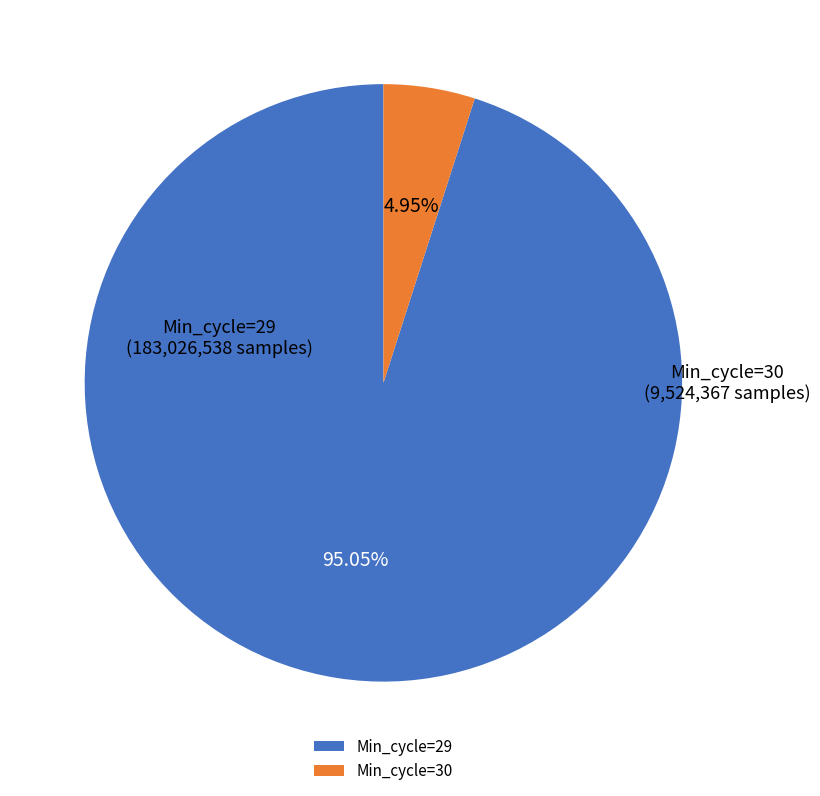

Which has a higher value, Min_cycle=30 or Min_cycle=29?

Min_cycle=29